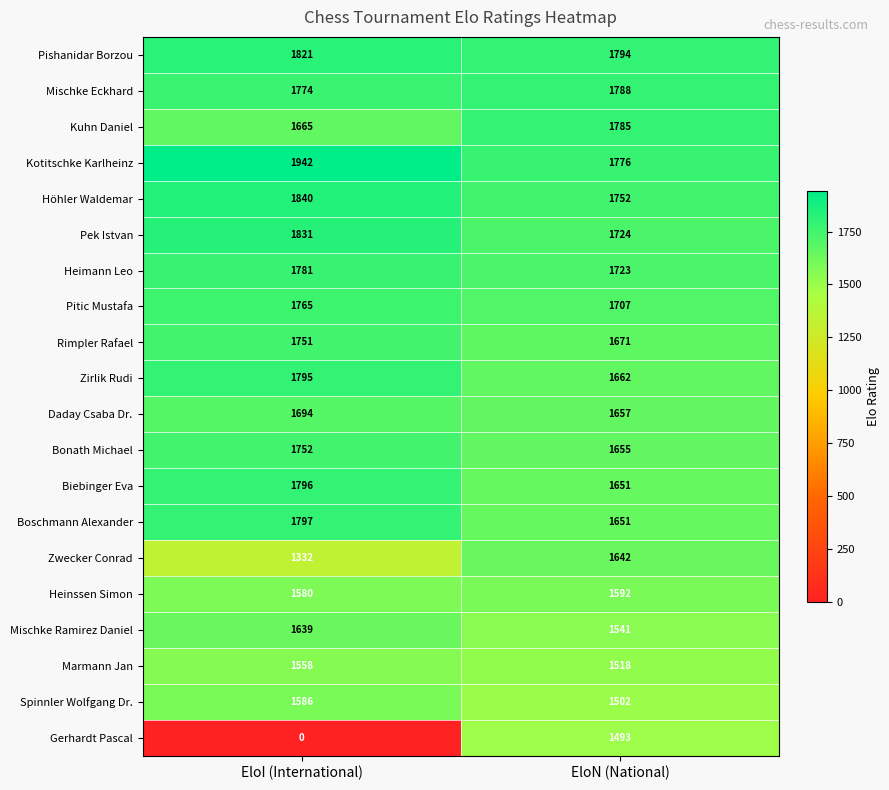

Which series has the largest total across all categories?

Kotitschke Karlheinz